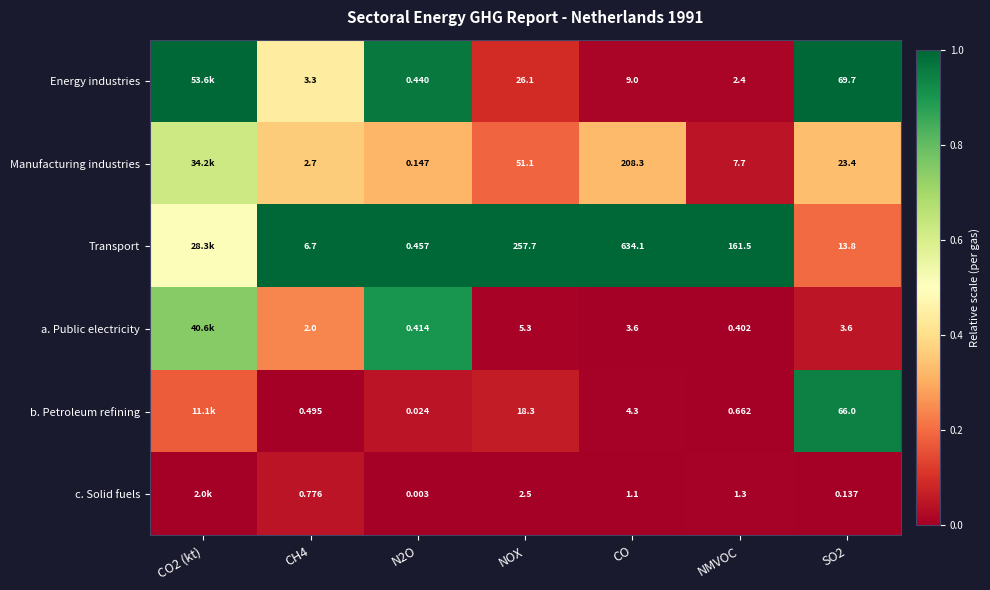

Rank the series at NOX from lowest to highest value.

c. Solid fuels, a. Public electricity, b. Petroleum refining, Energy industries, Manufacturing industries, Transport